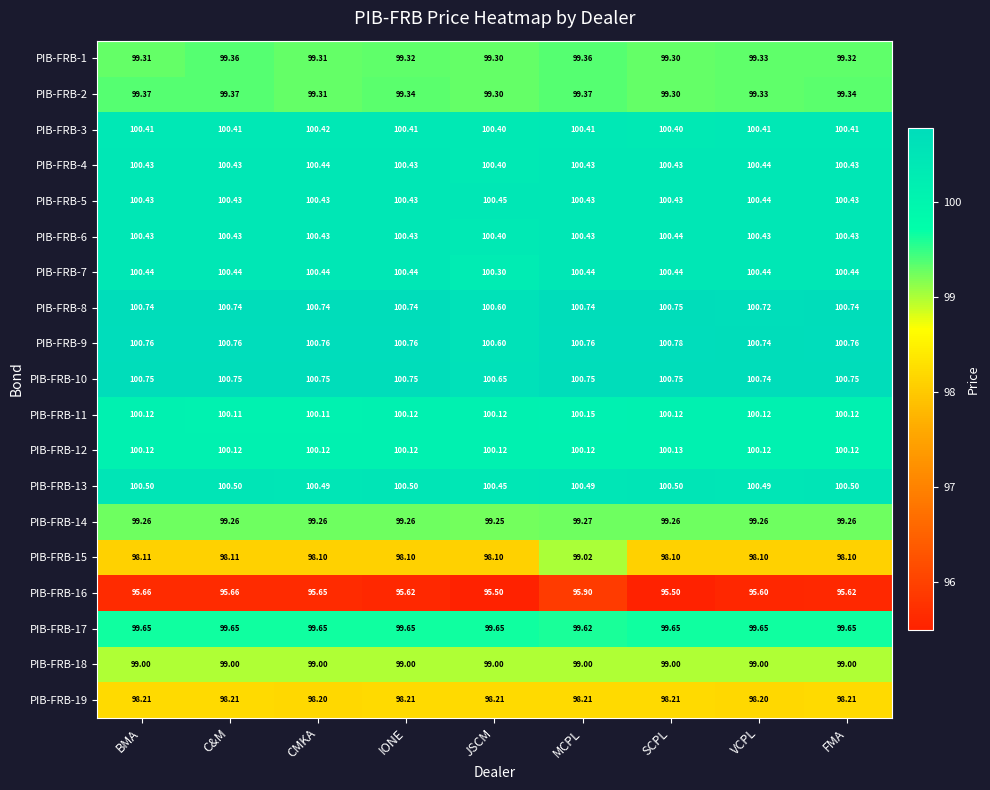

At which category is the sum across all series the highest?

MCPL